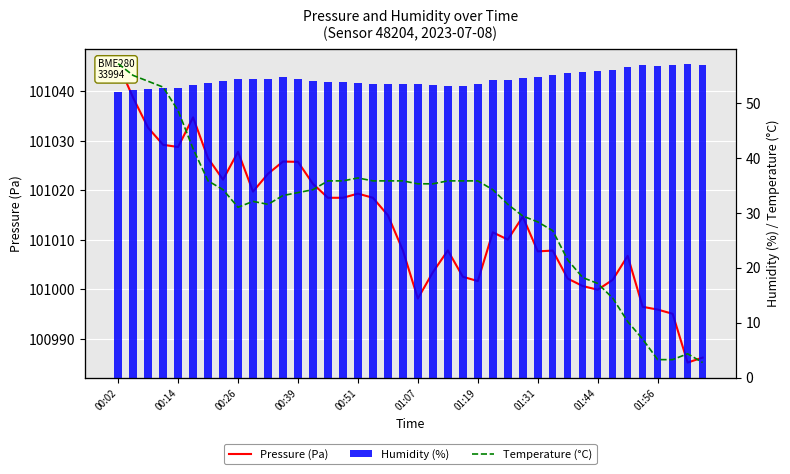

What position from the left is 01:07?

6